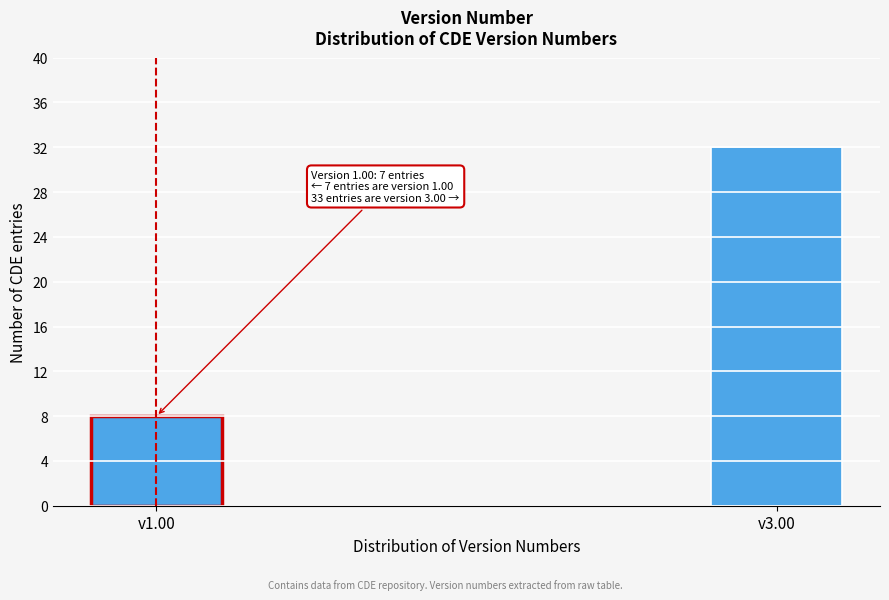

Reading left to right, transcribe all the data shown in this chart.

v1.00=8	v3.00=32